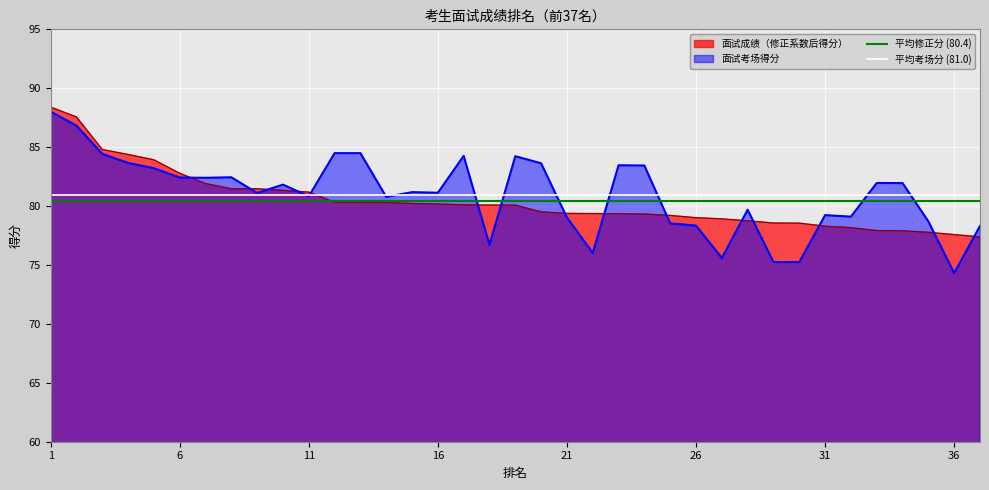

True or false: 面试考场得分 has a value of 141.1 at 6.

False